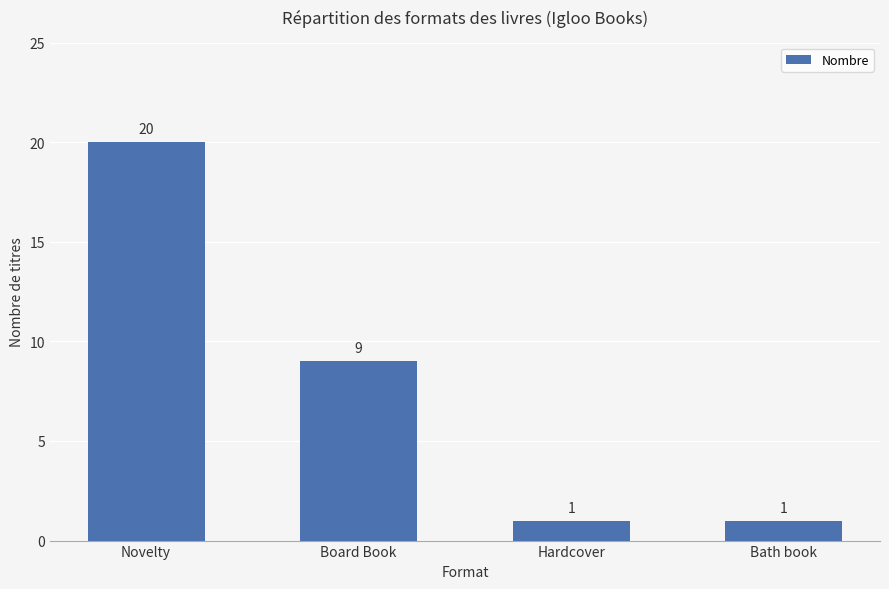

Where does the data first go above 9?

Novelty